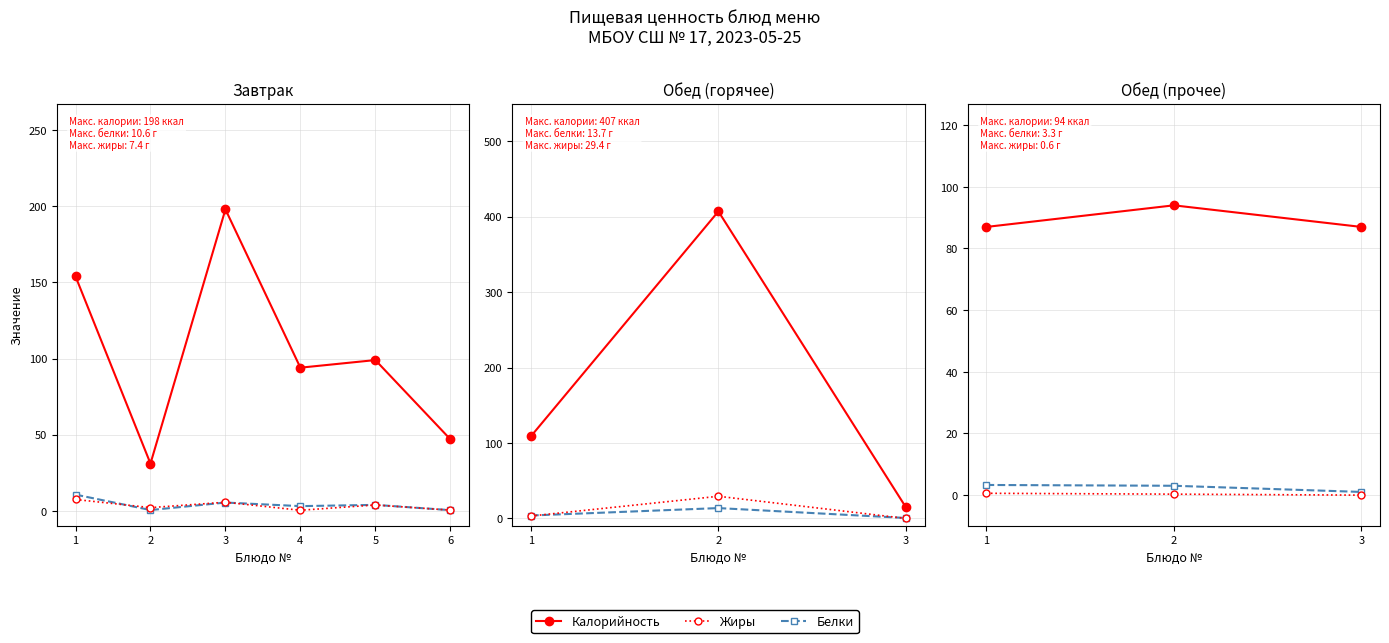

How many lines are shown in the chart?

3